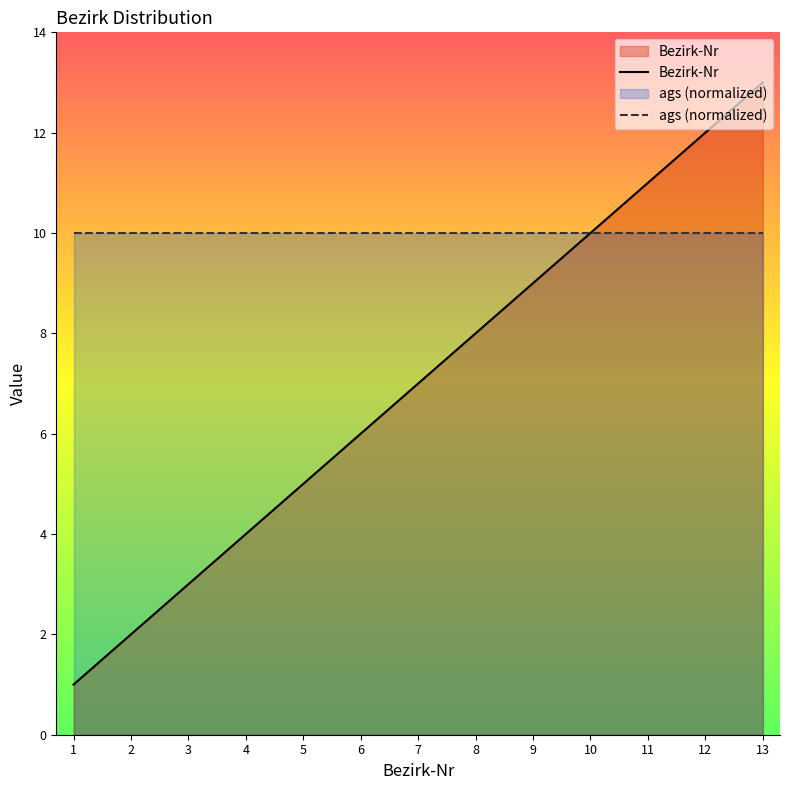

Is it true that the value at 13 is 13?

True